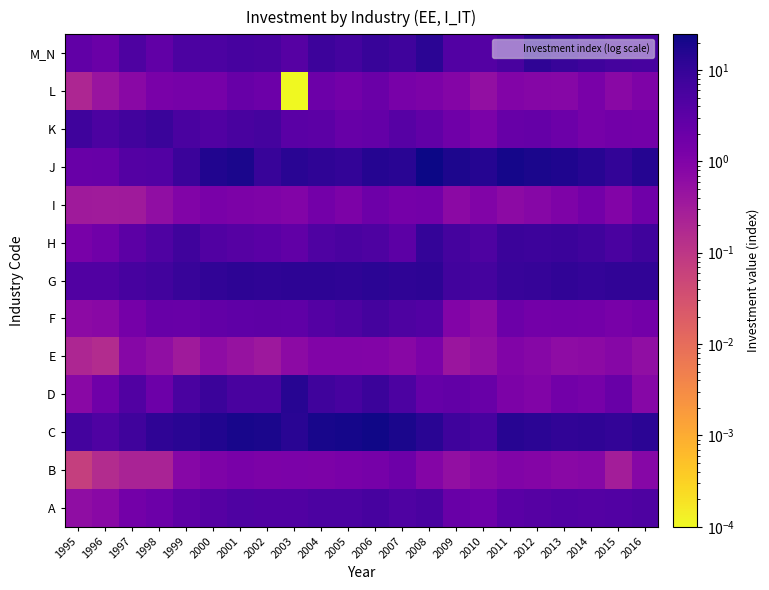

Rank the series at 2004 from highest to lowest value.

C, G, J, M_N, D, A, H, F, K, L, I, B, E